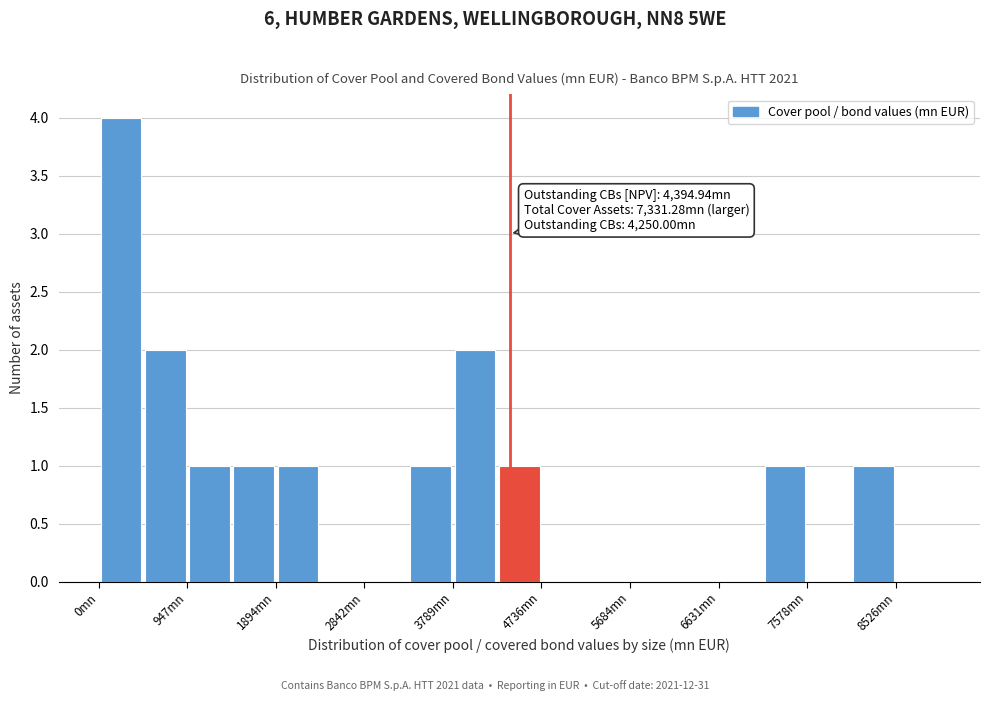

Over which range of the x-axis is the bar tallest?

0 to 500